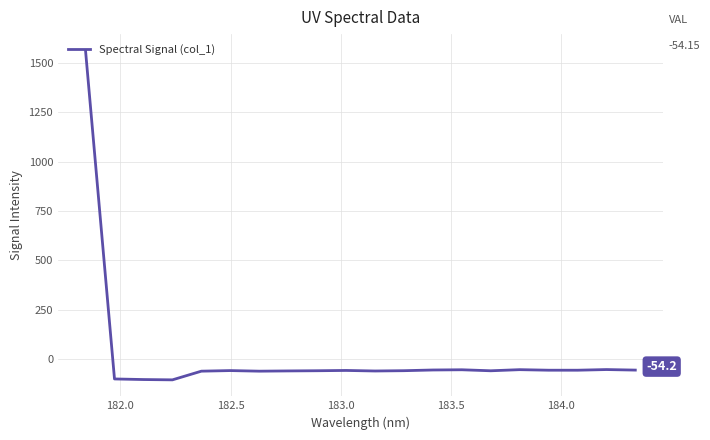

What is the smallest value displayed?

-103.5